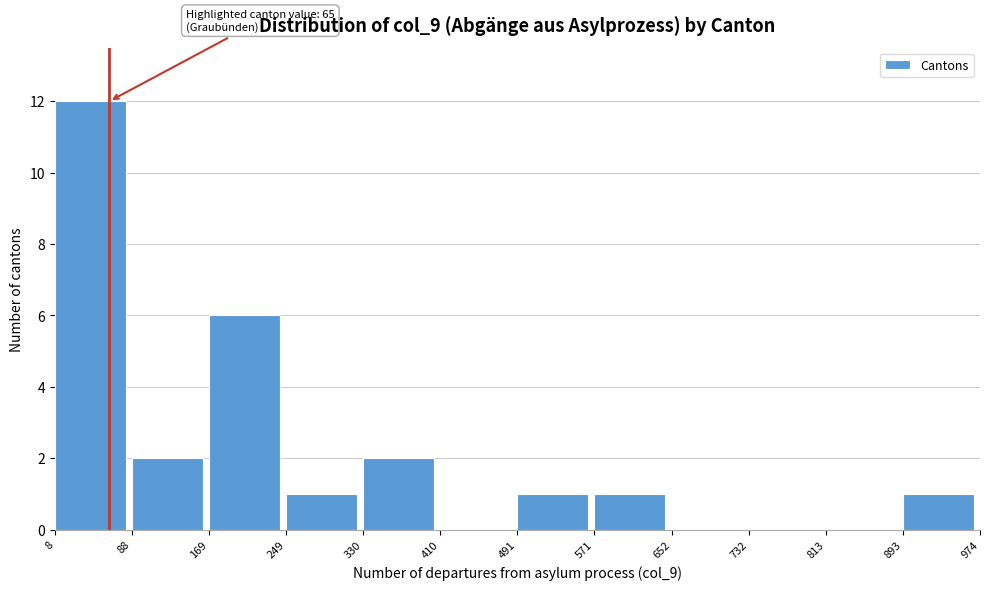

Over which range of the x-axis is the bar tallest?

8 to 88